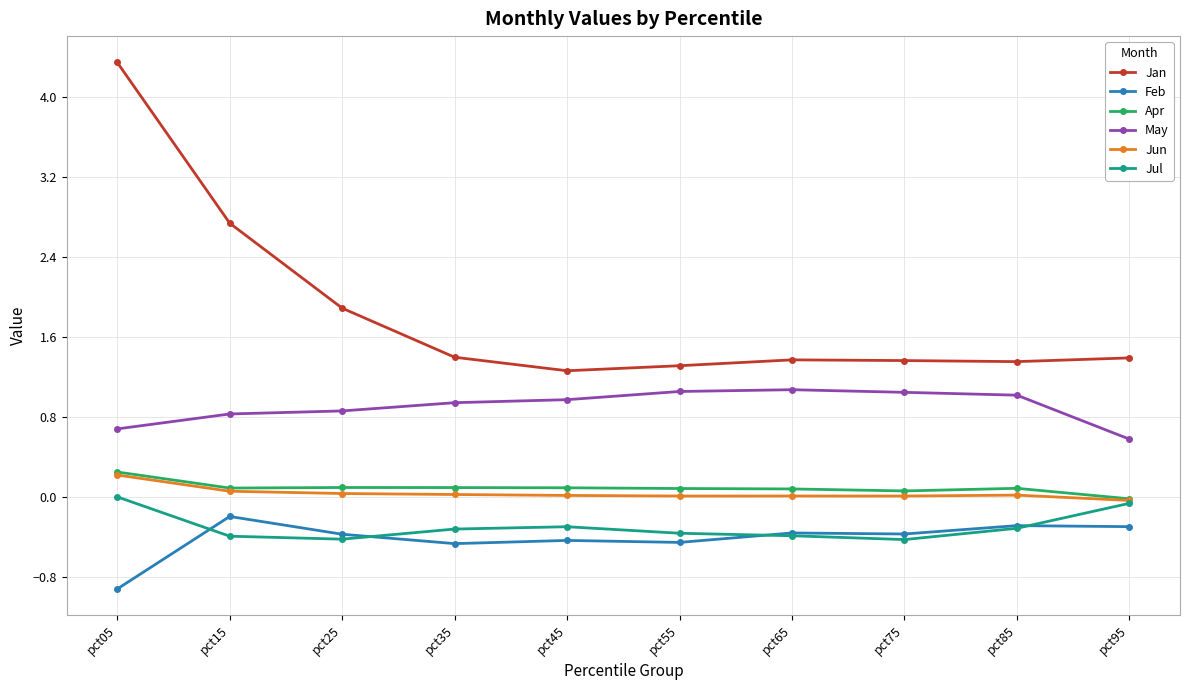

At how many categories does at least one series exceed 0?

10